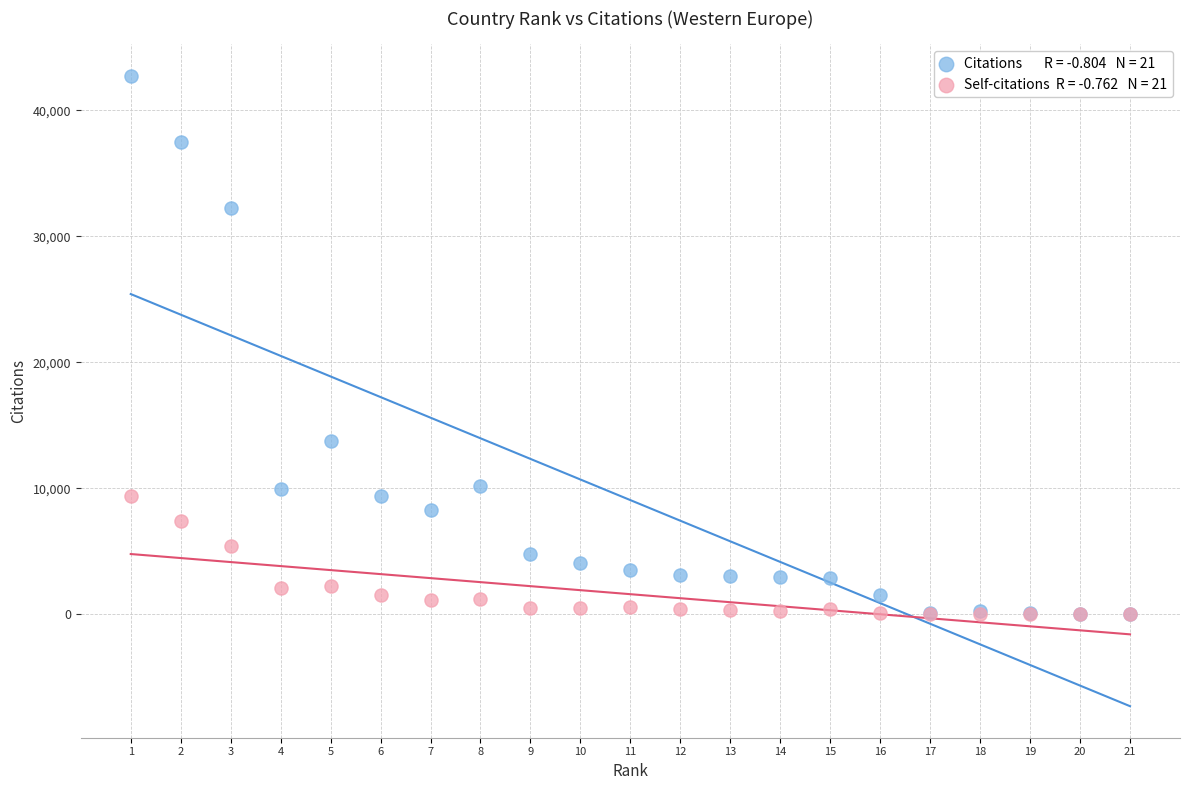

Across all series, what Y value is closest to 21372?

13776